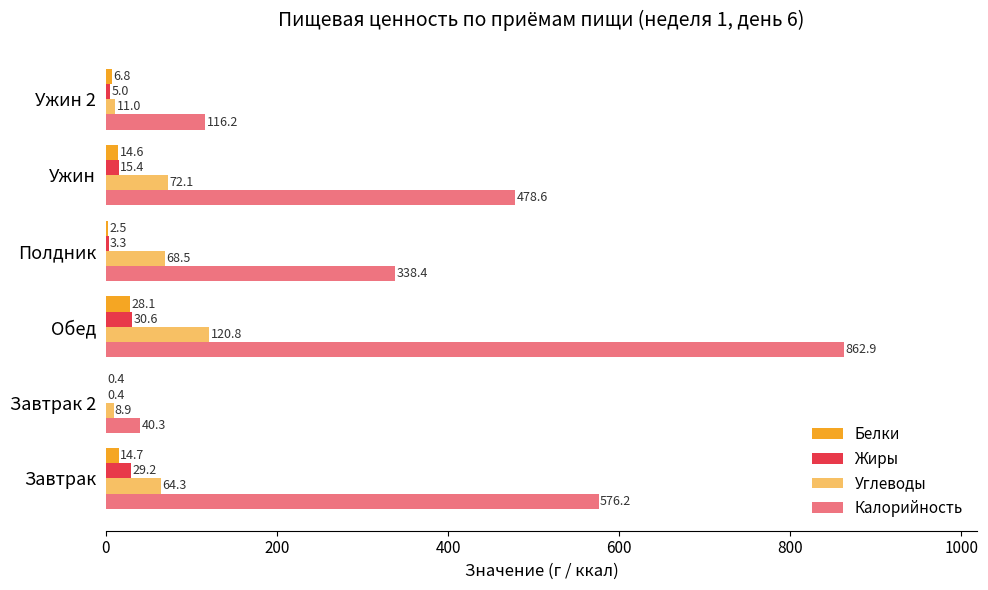

Count the number of categories in the chart.

6